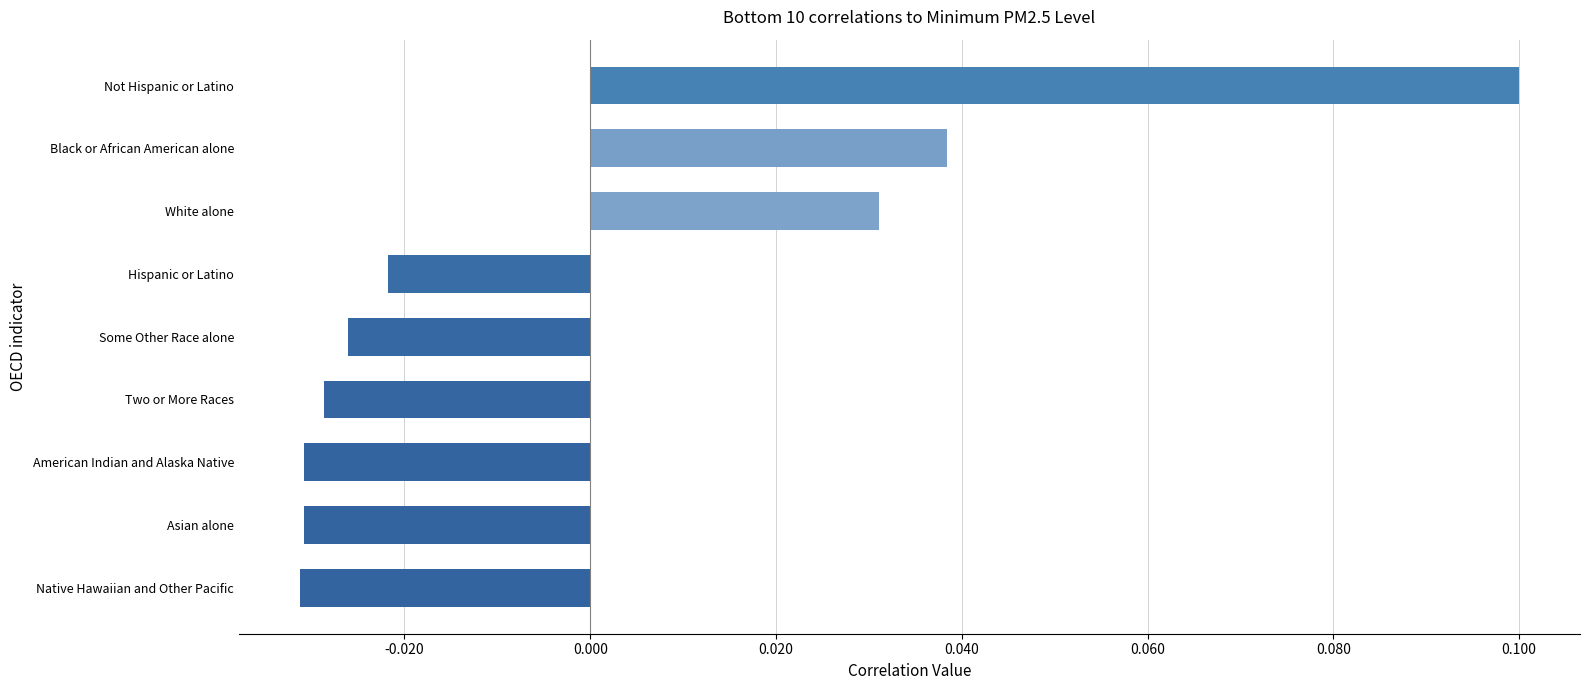

Count the values in the range 0 to 1.

3